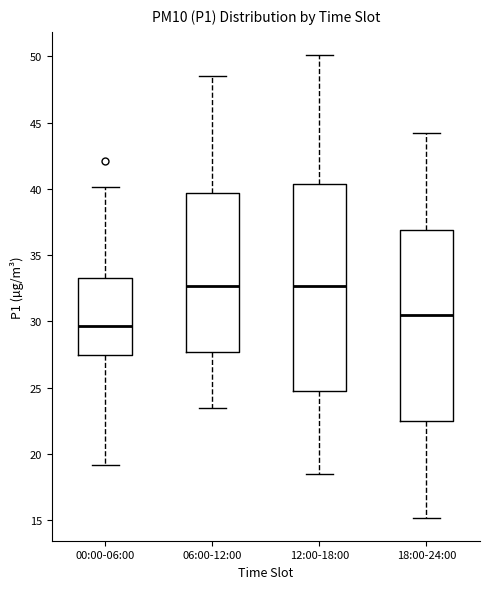

Reading left to right, transcribe this box plot: for each box, give where its median line is, the range the box spans, and where its two whiskers end, as read against the y-axis. The values are not printed on the chart, so give them approximately, as read against the axis.

00:00-06:00: median 29.5, box 27.5 to 33.5, whiskers 19.0 to 40.0
06:00-12:00: median 32.5, box 27.5 to 39.5, whiskers 23.5 to 48.5
12:00-18:00: median 32.5, box 25.0 to 40.5, whiskers 18.5 to 50.0
18:00-24:00: median 30.5, box 22.5 to 37.0, whiskers 15.0 to 44.0